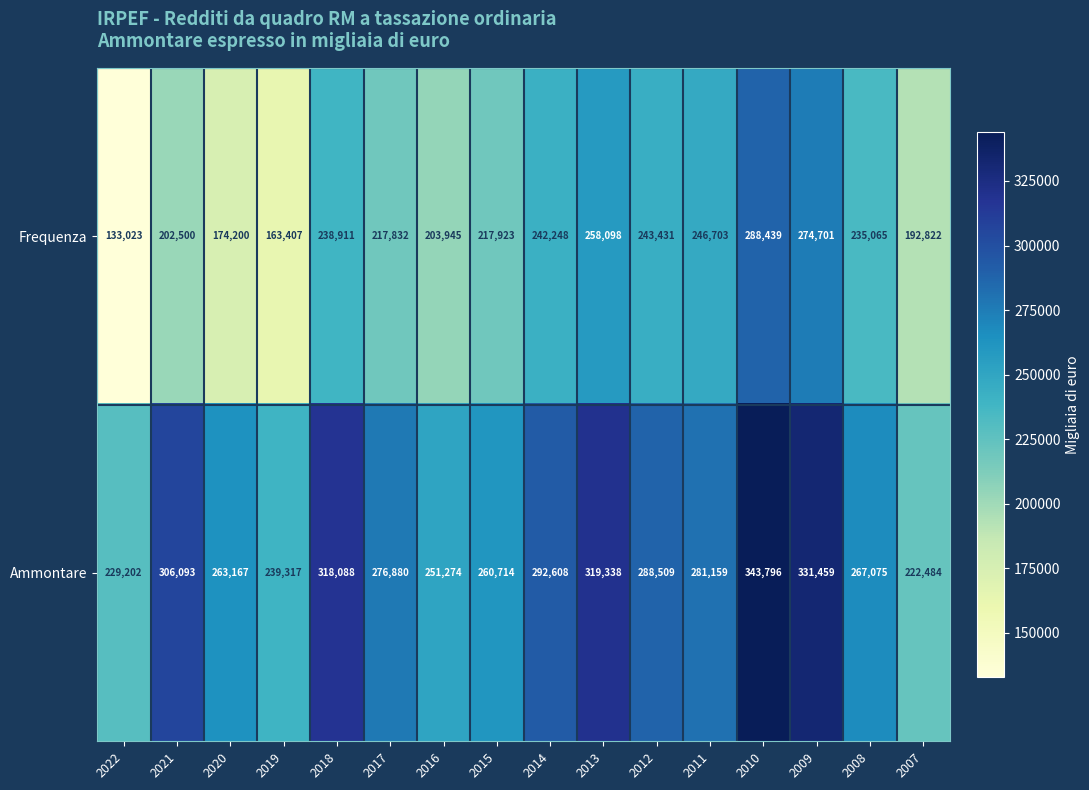

True or false: Frequenza has a value of 163407 at 2019.

True